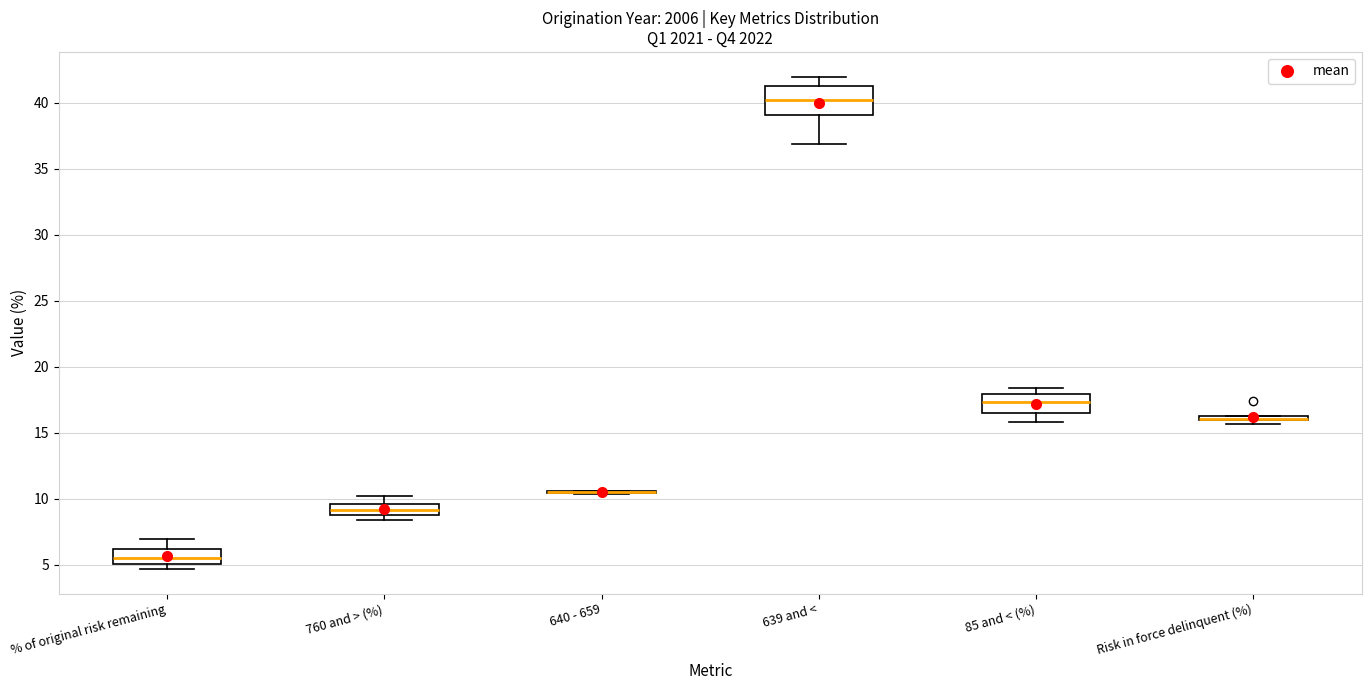

Comparing the boxes themselves (not the whiskers), which one is the tallest?

639 and <